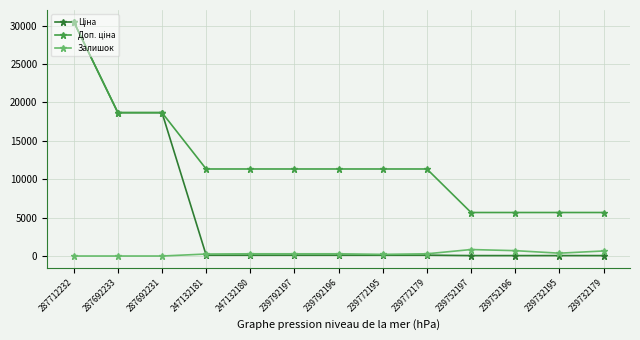

Which label corresponds to the largest value in the chart?

287712232